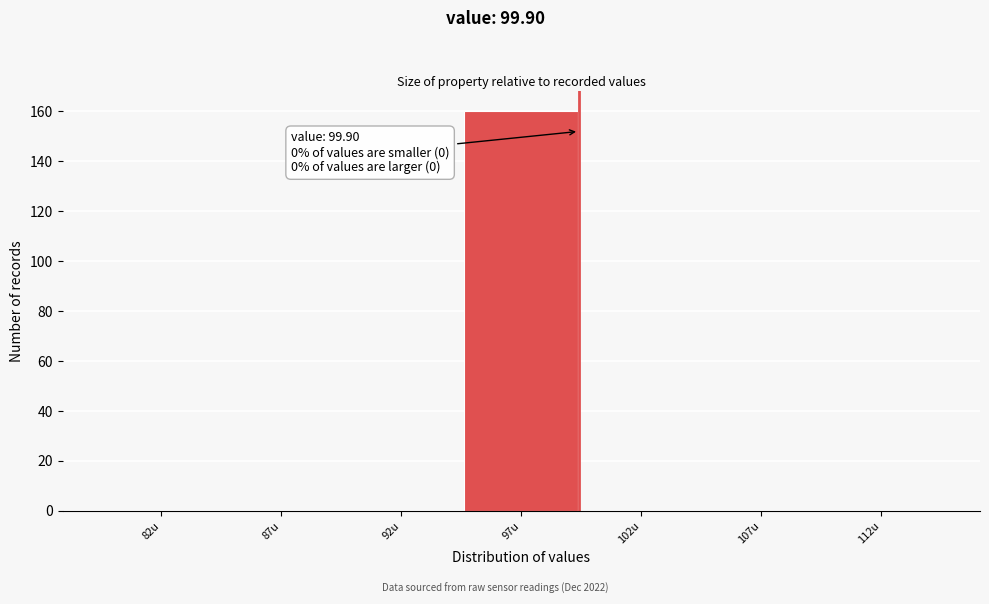

Reading left to right, extract all data points from this chart.

82u=0	87u=0	92u=0	97u=160	102u=0	107u=0	112u=0